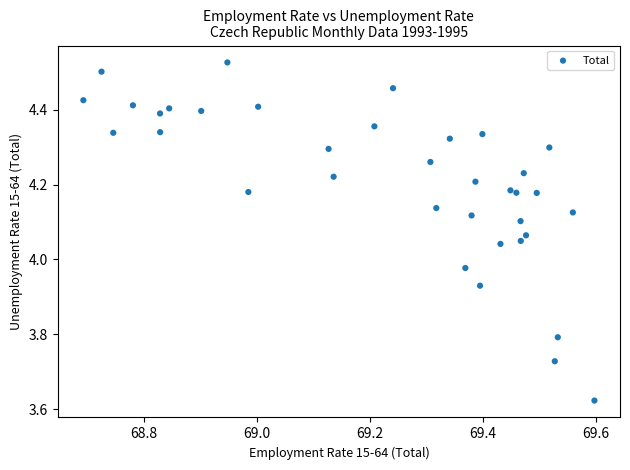

What is the range of Y values (max minus min)?

0.9